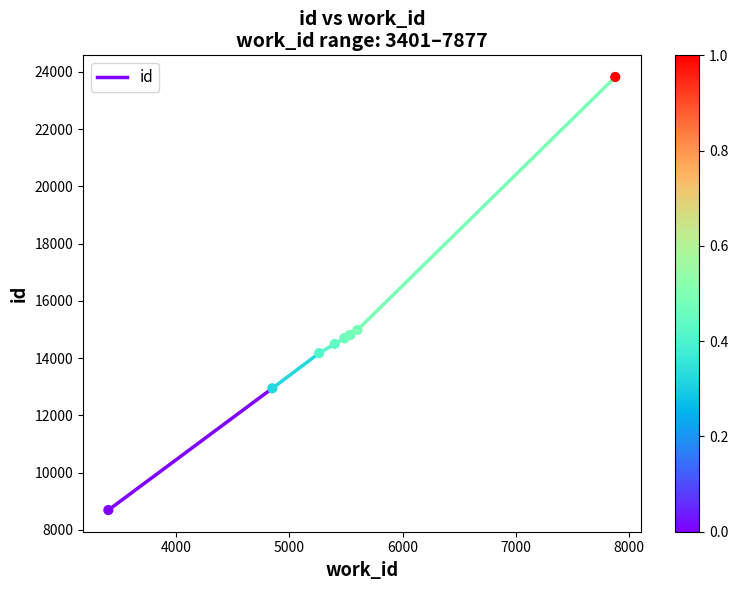

What Y value in the scatter plot is closest to 16254?

14982